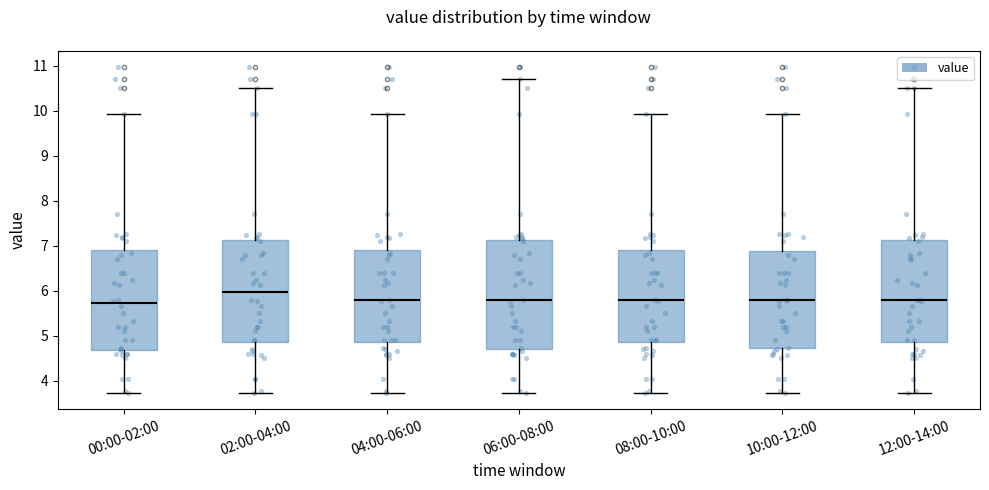

Reading left to right, read every box against the y-axis: the position of its median line, the range the box covers, and the ends of its whiskers. The values are not printed on the chart, so give them approximately, as read against the axis.

00:00-02:00: median 5.7, box 4.7 to 6.9, whiskers 3.7 to 9.9
02:00-04:00: median 6.0, box 4.9 to 7.1, whiskers 3.7 to 10.5
04:00-06:00: median 5.8, box 4.9 to 6.9, whiskers 3.7 to 9.9
06:00-08:00: median 5.8, box 4.7 to 7.1, whiskers 3.7 to 10.7
08:00-10:00: median 5.8, box 4.9 to 6.9, whiskers 3.7 to 9.9
10:00-12:00: median 5.8, box 4.7 to 6.9, whiskers 3.7 to 9.9
12:00-14:00: median 5.8, box 4.9 to 7.1, whiskers 3.7 to 10.5